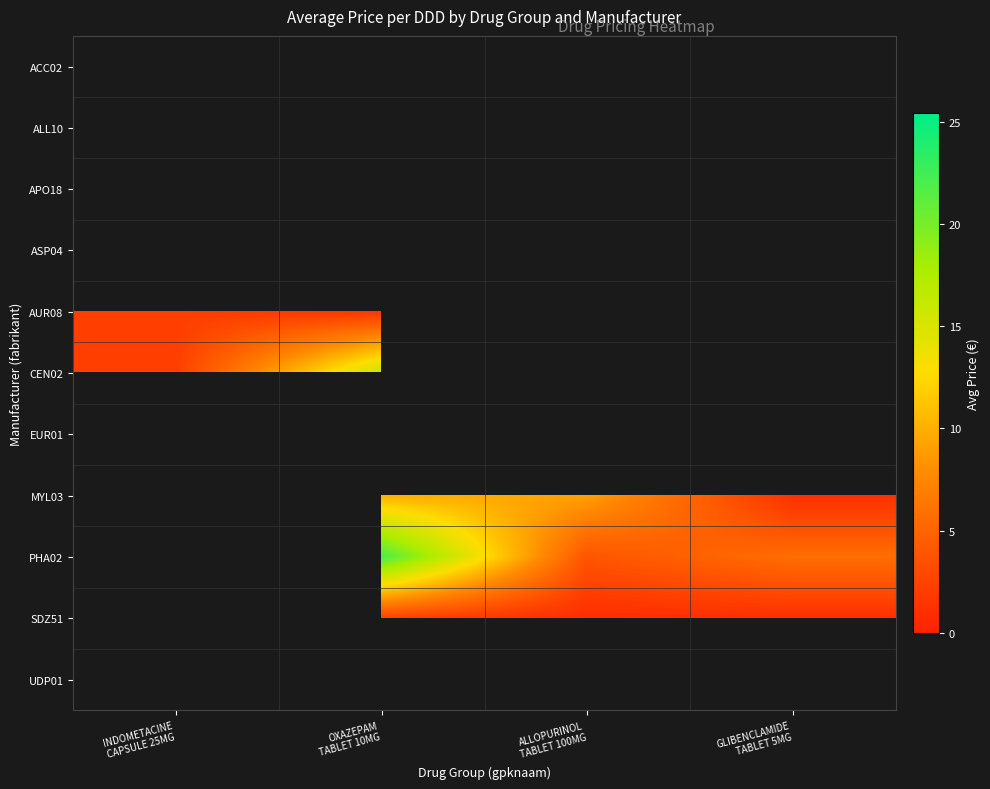

How many distinct data groups are displayed?

11